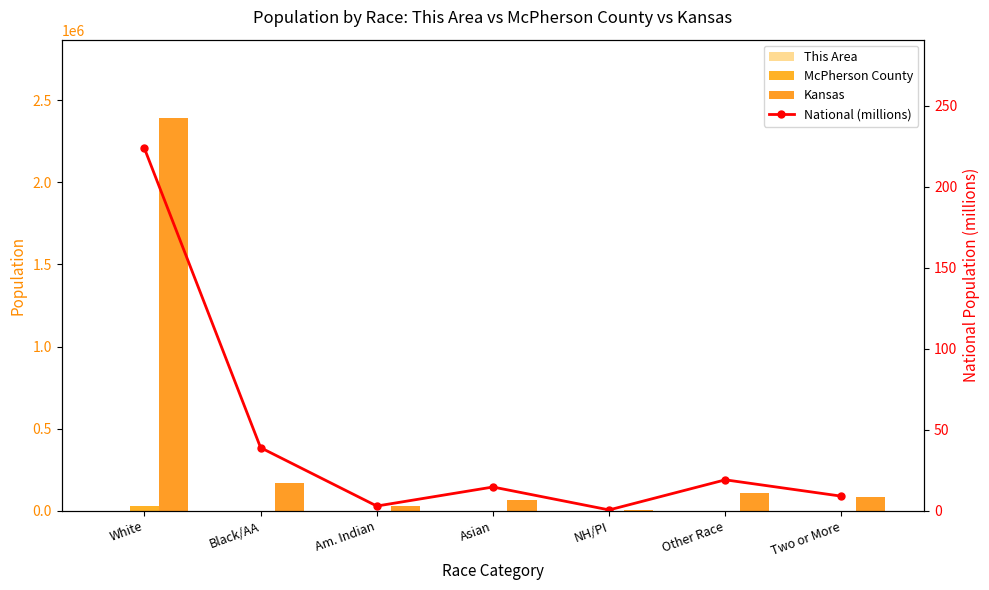

How many series are shown in this chart?

4